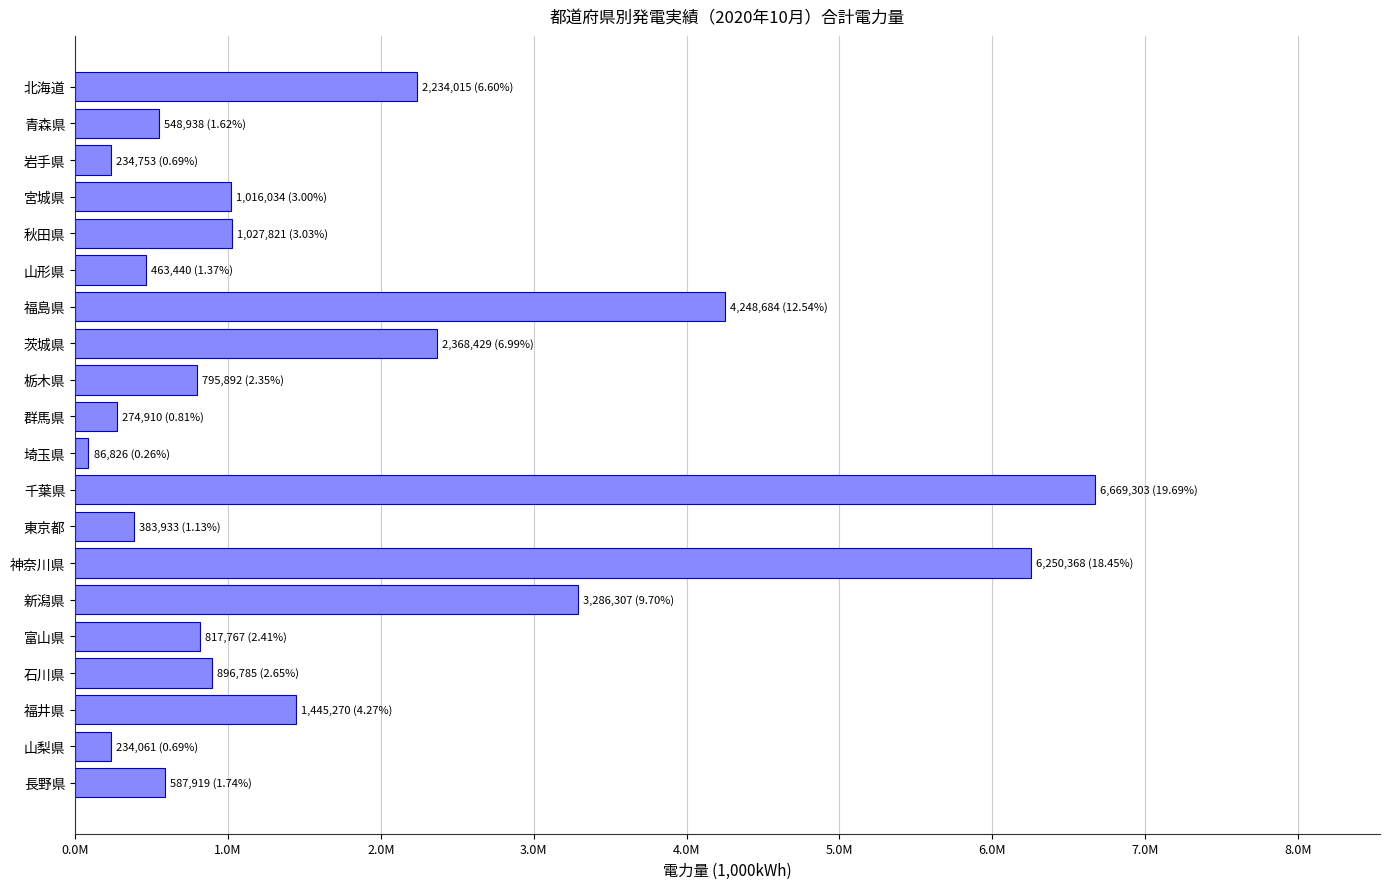

Does the chart contain any negative values?

No